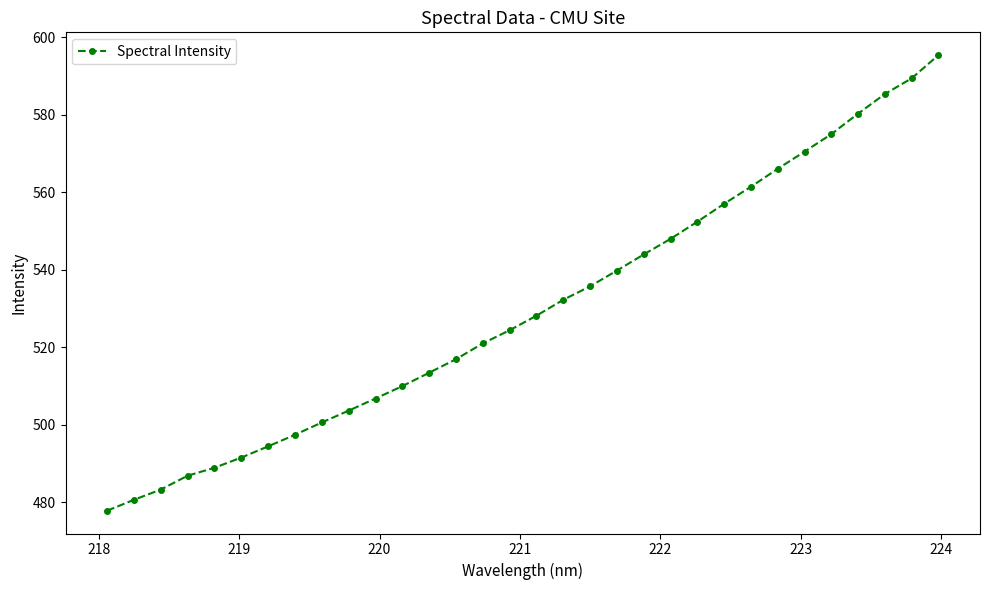

What is the difference between the maximum and second lowest values?

114.8